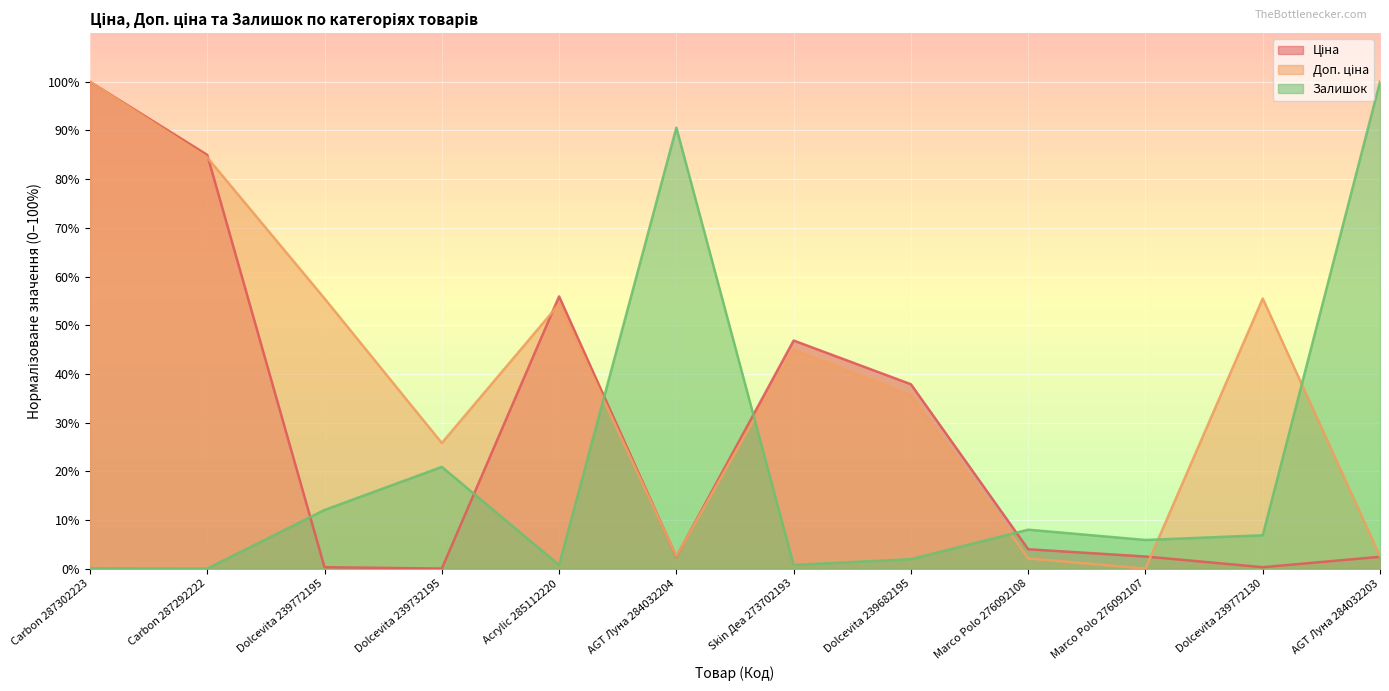

How many lines are shown in the chart?

3